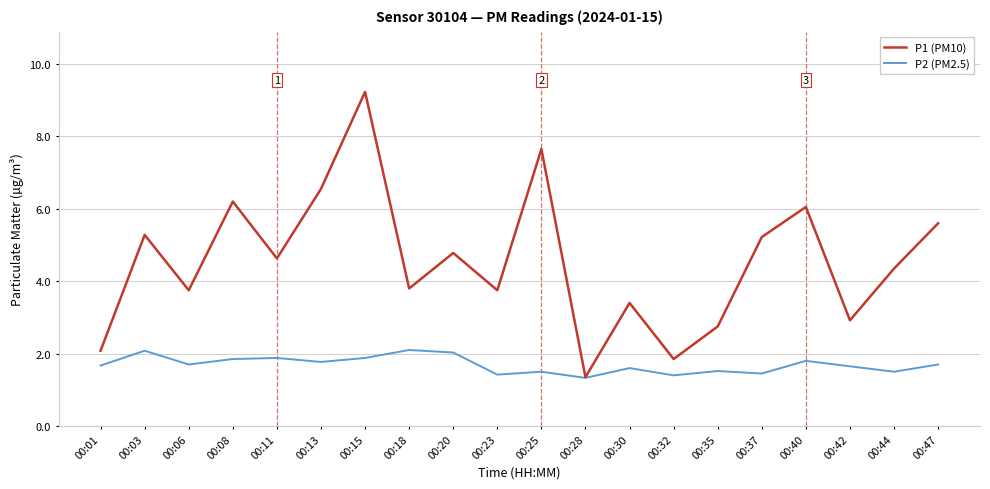

What are all the series names shown in the legend?

P1 (PM10), P2 (PM2.5)